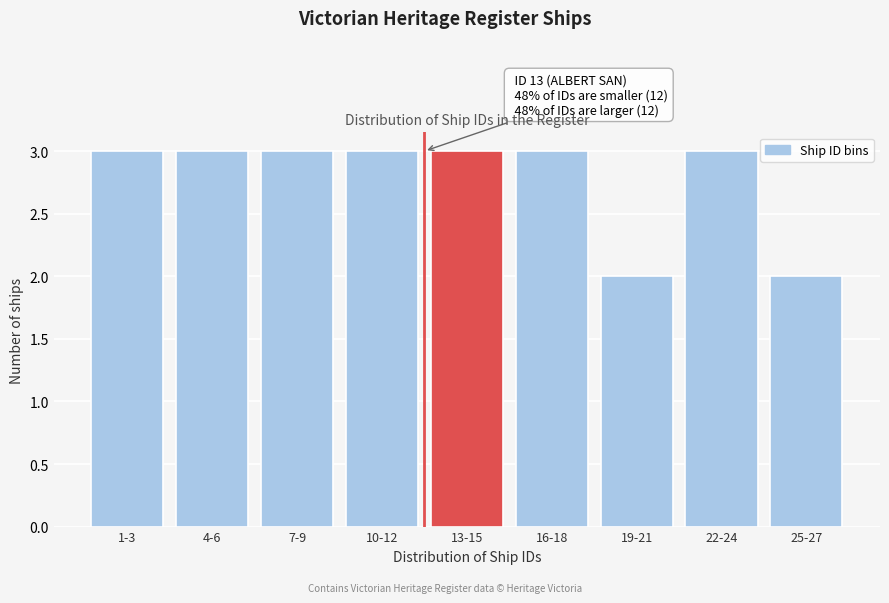

Reading right to left, transcribe all the data shown in this chart.

2	3	2	3	3	3	3	3	3